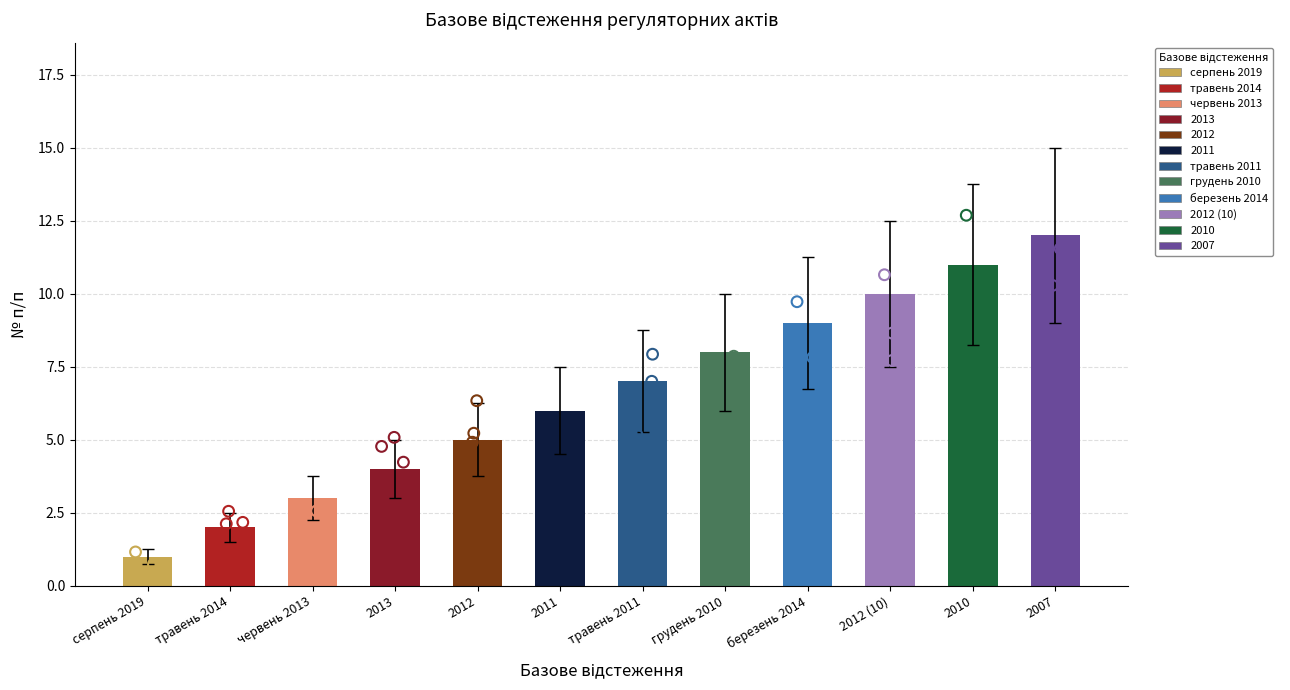

Which has a higher value, грудень 2010 or червень 2013?

грудень 2010